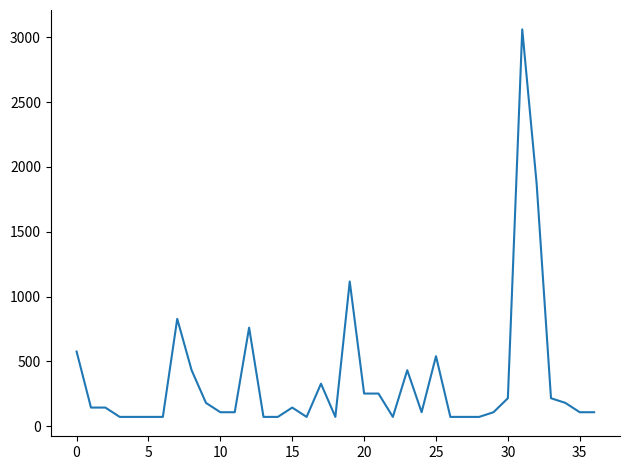

What is the maximum value shown in the chart?

3060